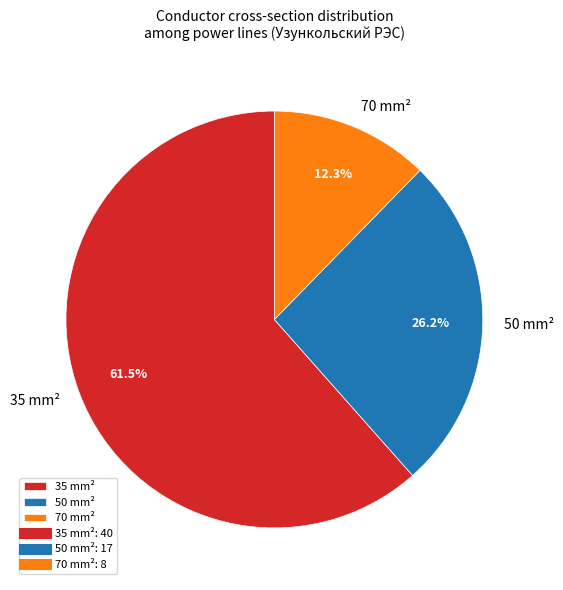

How many slices are in this pie chart?

3